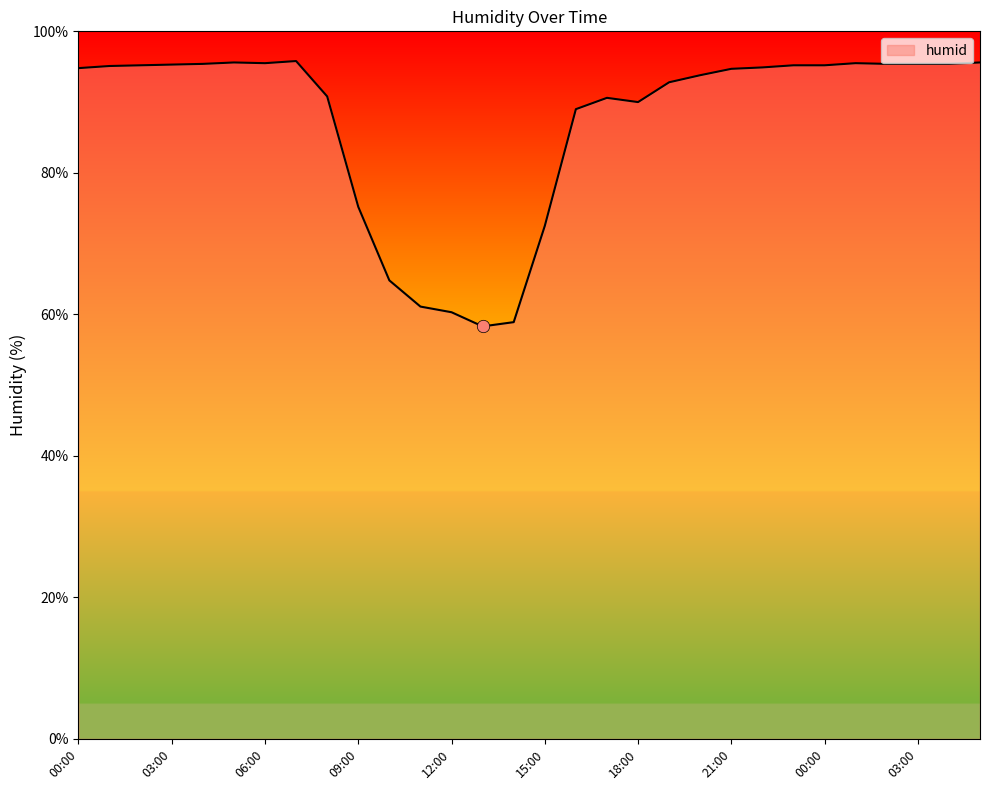

What is the smallest value displayed?

58.3